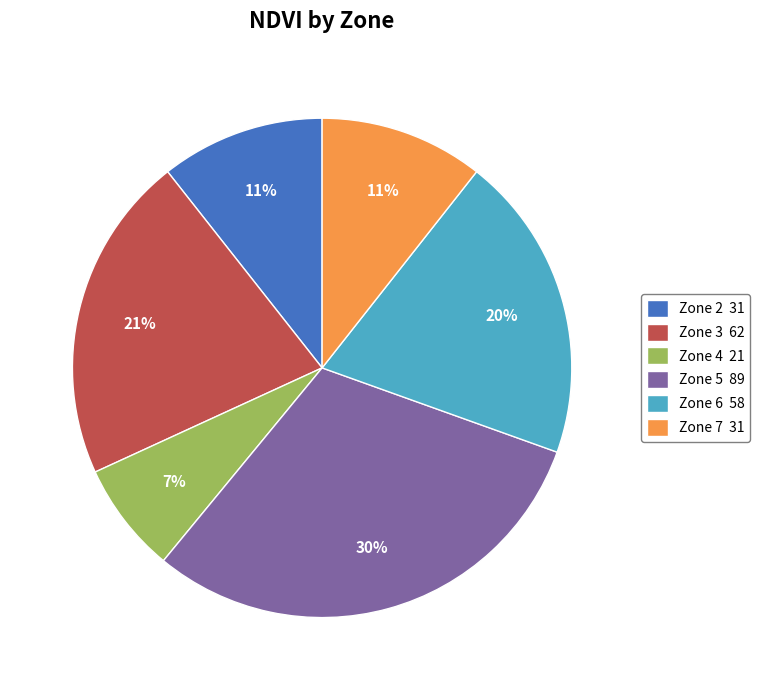

To the nearest percent, what is the average slice percentage?

17%